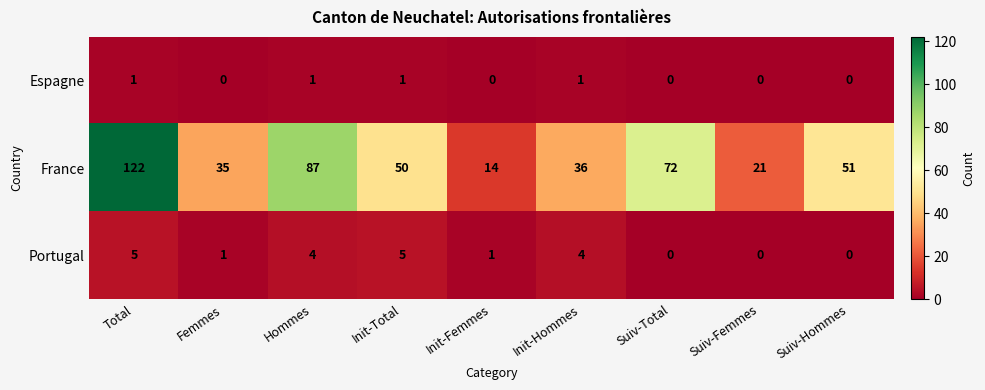

List the series in order of their peak value, lowest first.

Espagne, Portugal, France